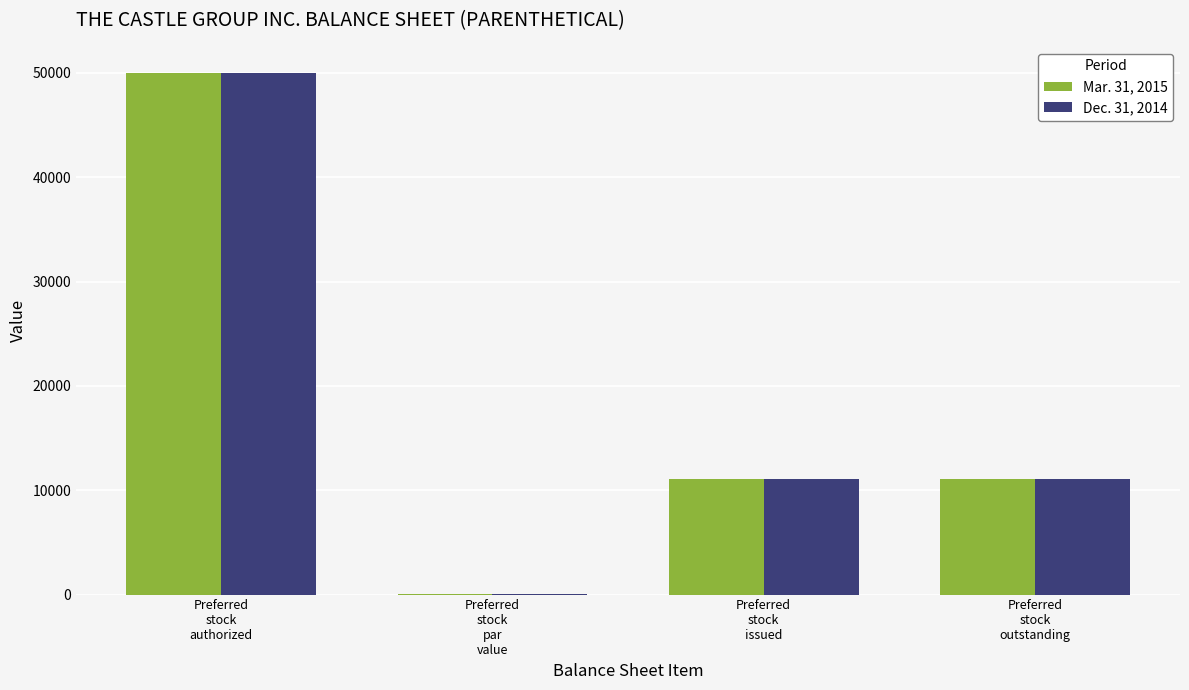

Is the value of Dec. 31, 2014 at Preferred
stock
issued greater than the value of Mar. 31, 2015 at Preferred
stock
authorized?

No